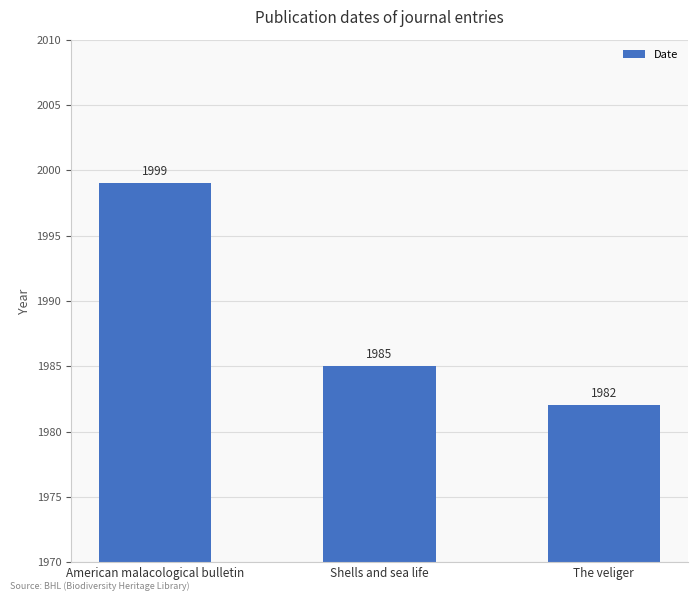

How many values are between 1982 and 1999?

3